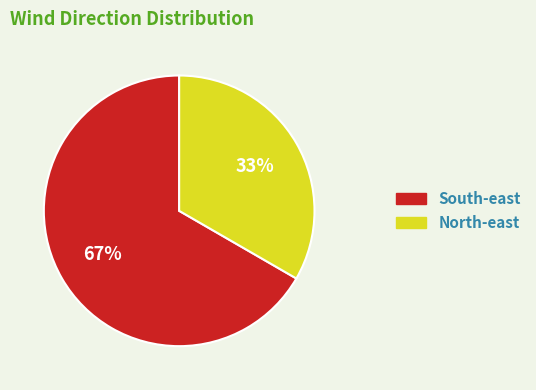

Is there a majority slice in this chart?

Yes